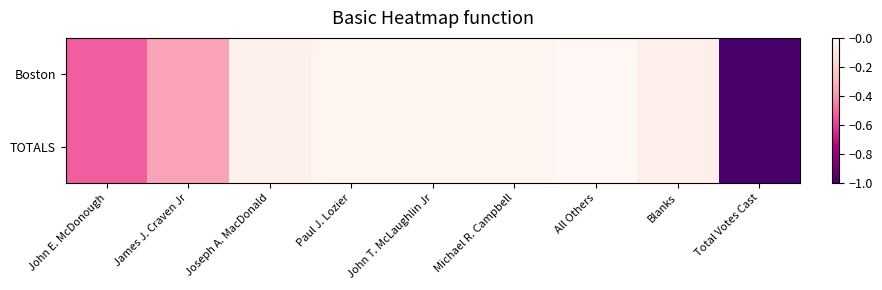

How many series are shown in this chart?

2